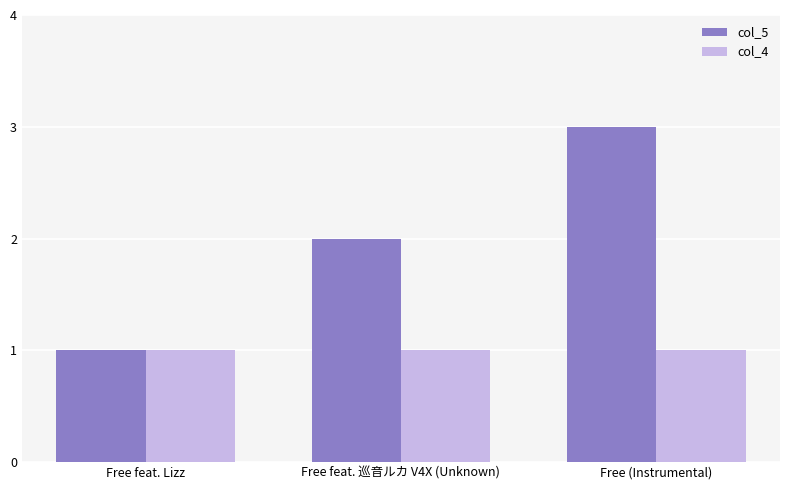

At which label is col_5 closest to 2?

Free feat. 巡音ルカ V4X (Unknown)